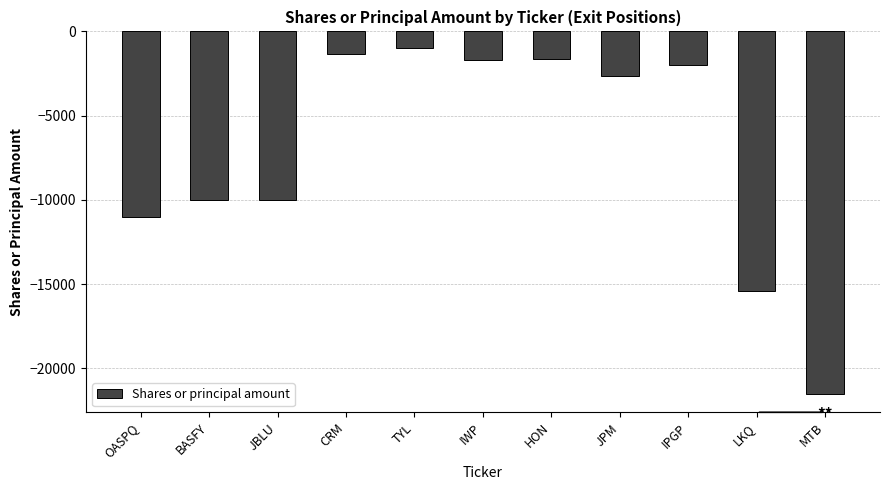

At which category does the chart reach its minimum across all series?

MTB